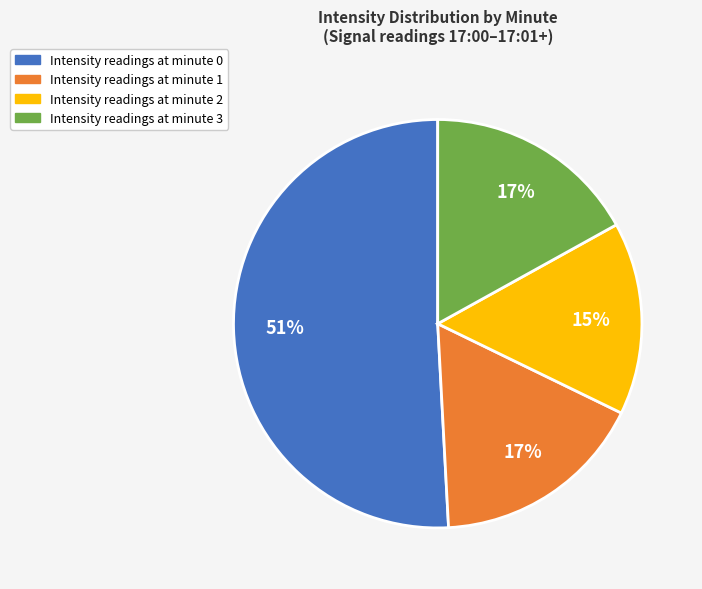

Combined, do Intensity readings at minute 3 and Intensity readings at minute 0 account for over 50%?

Yes